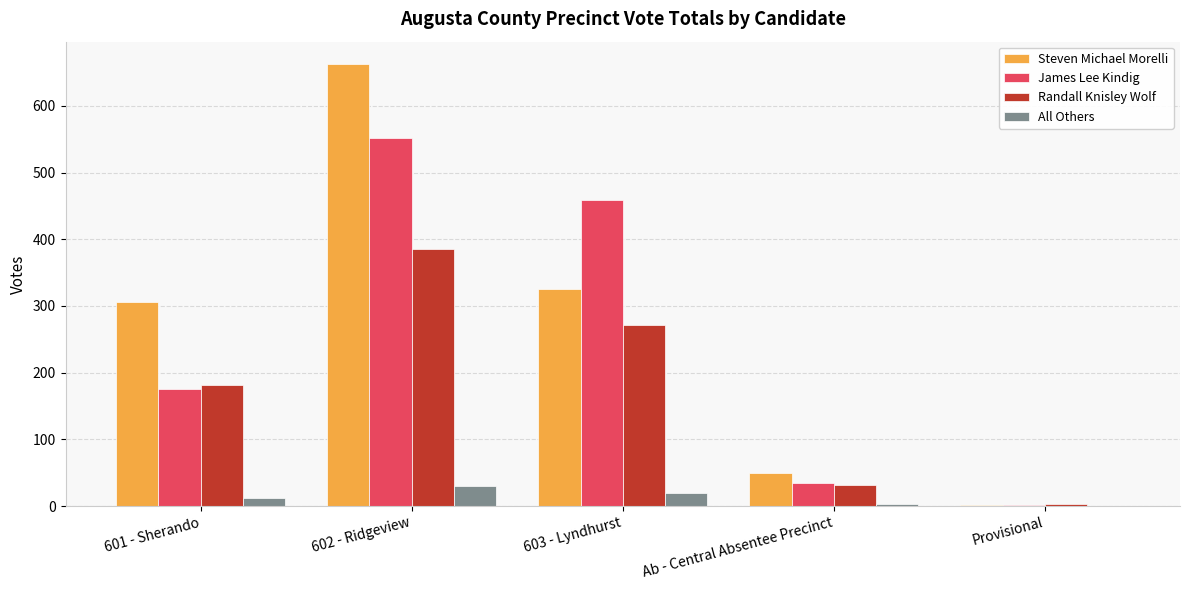

What is the maximum value for Steven Michael Morelli?

663